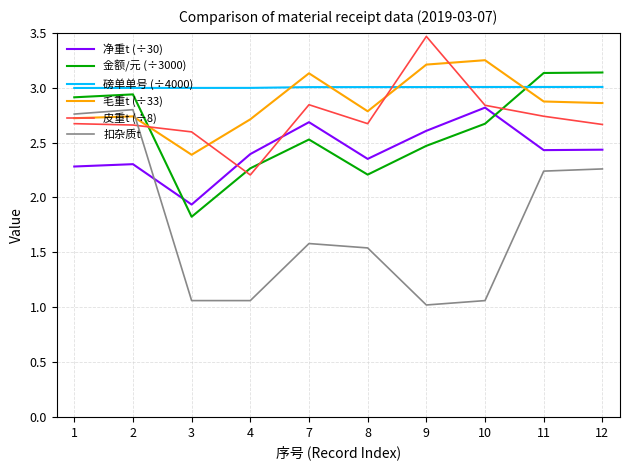

At which label is 毛重t (÷33) closest to 2?

3